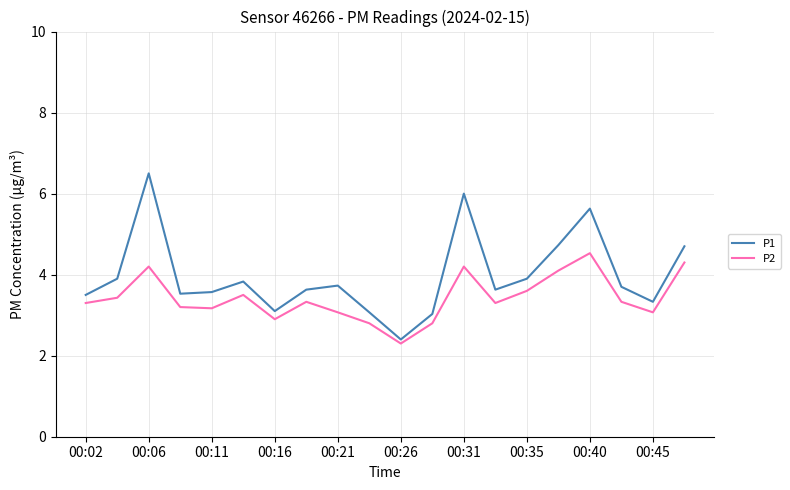

What is the difference between the maximum and minimum values in the P1 series?

4.1